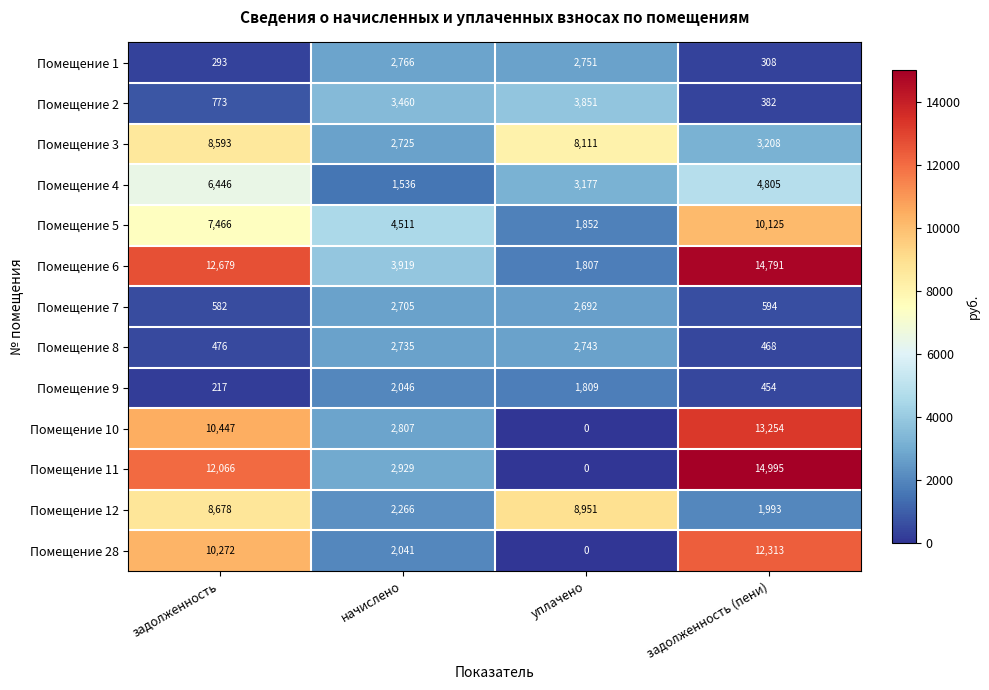

What is the spread (max minus min) of values at задолженность?

12462